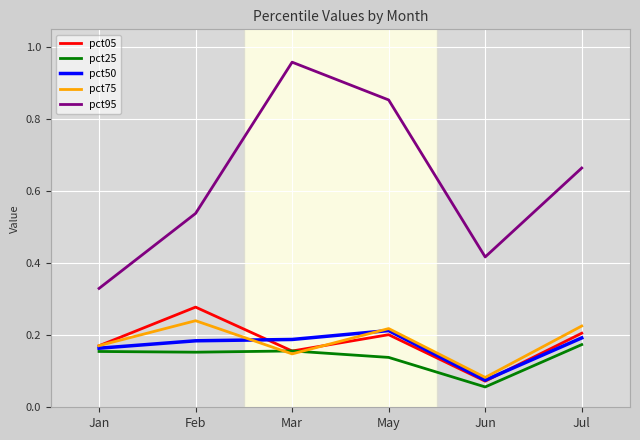

True or false: pct95 and pct75 cross at least once.

False